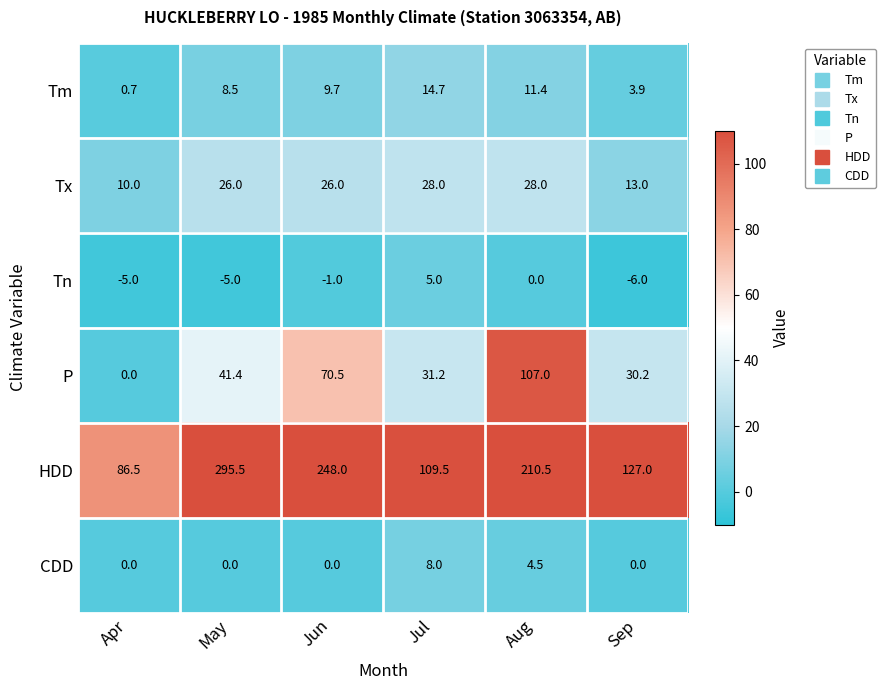

How many data points does each series have?

6